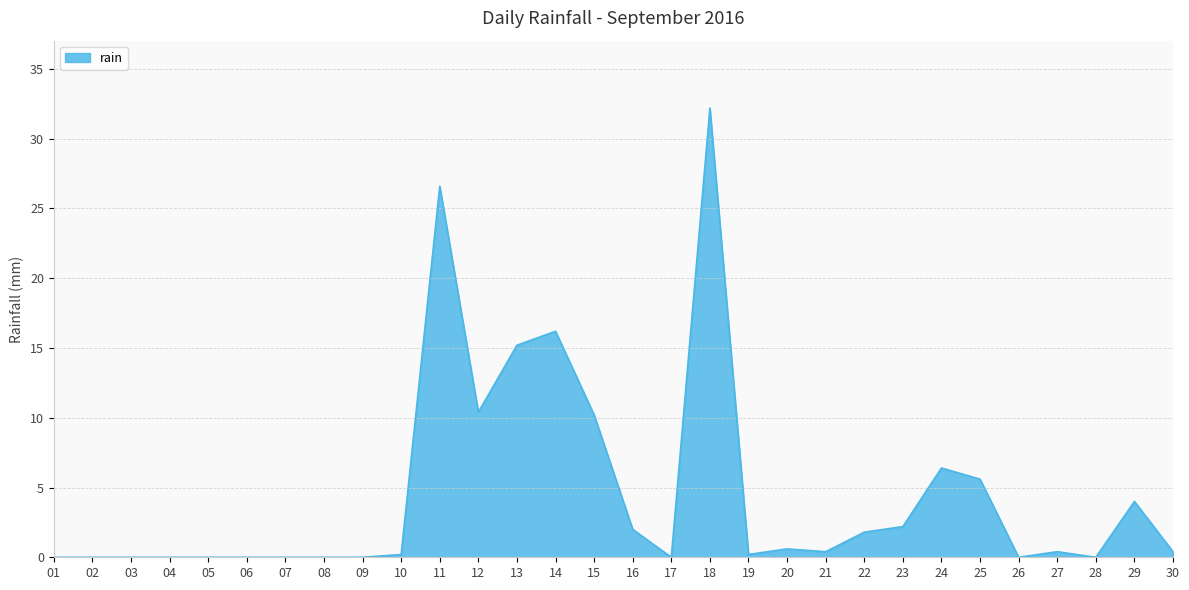

What is the greatest value displayed?

32.2